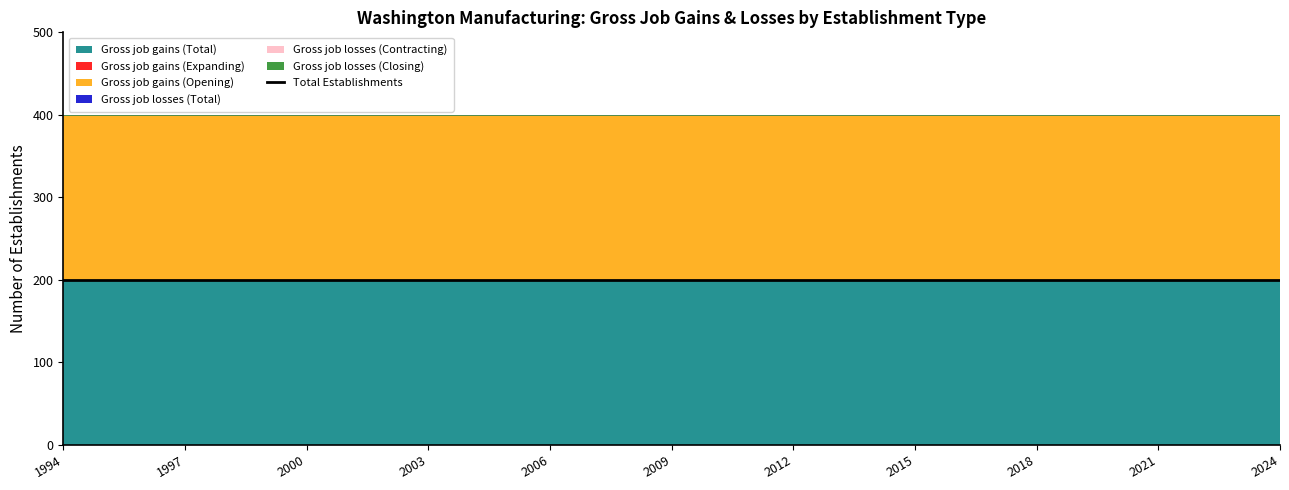

Reading left to right, list all the values displayed in this chart.

Gross job gains (Total): 1994=200	1995=200	1996=200	1997=200	1998=200	1999=200	2000=200	2001=200	2002=200	2003=200	2004=200	2005=200	2006=200	2007=200	2008=200	2009=200	2010=200	2011=200	2012=200	2013=200	2014=200	2015=200	2016=200	2017=200	2018=200	2019=200	2020=200	2021=200	2022=200	2023=200	2024=200
Gross job gains (Expanding): 1994=0	1995=0	1996=0	1997=0	1998=0	1999=0	2000=0	2001=0	2002=0	2003=0	2004=0	2005=0	2006=0	2007=0	2008=0	2009=0	2010=0	2011=0	2012=0	2013=0	2014=0	2015=0	2016=0	2017=0	2018=0	2019=0	2020=0	2021=0	2022=0	2023=0	2024=0
Gross job gains (Opening): 1994=200	1995=200	1996=200	1997=200	1998=200	1999=200	2000=200	2001=200	2002=200	2003=200	2004=200	2005=200	2006=200	2007=200	2008=200	2009=200	2010=200	2011=200	2012=200	2013=200	2014=200	2015=200	2016=200	2017=200	2018=200	2019=200	2020=200	2021=200	2022=200	2023=200	2024=200
Gross job losses (Total): 1994=0	1995=0	1996=0	1997=0	1998=0	1999=0	2000=0	2001=0	2002=0	2003=0	2004=0	2005=0	2006=0	2007=0	2008=0	2009=0	2010=0	2011=0	2012=0	2013=0	2014=0	2015=0	2016=0	2017=0	2018=0	2019=0	2020=0	2021=0	2022=0	2023=0	2024=0
Gross job losses (Contracting): 1994=0	1995=0	1996=0	1997=0	1998=0	1999=0	2000=0	2001=0	2002=0	2003=0	2004=0	2005=0	2006=0	2007=0	2008=0	2009=0	2010=0	2011=0	2012=0	2013=0	2014=0	2015=0	2016=0	2017=0	2018=0	2019=0	2020=0	2021=0	2022=0	2023=0	2024=0
Gross job losses (Closing): 1994=0	1995=0	1996=0	1997=0	1998=0	1999=0	2000=0	2001=0	2002=0	2003=0	2004=0	2005=0	2006=0	2007=0	2008=0	2009=0	2010=0	2011=0	2012=0	2013=0	2014=0	2015=0	2016=0	2017=0	2018=0	2019=0	2020=0	2021=0	2022=0	2023=0	2024=0